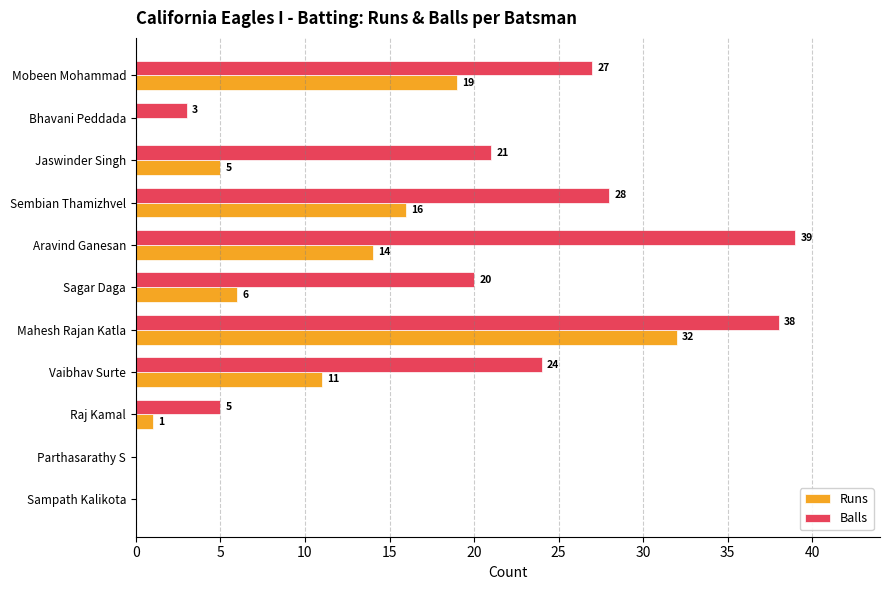

How many values in Balls are above zero?

9